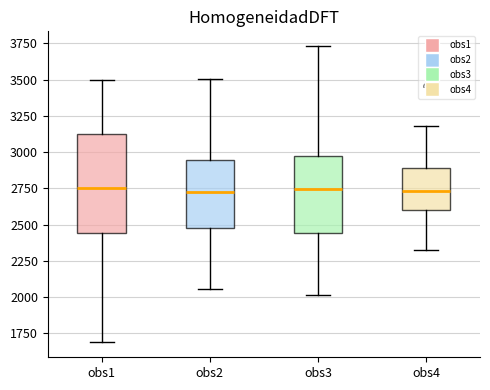

Where does the lower whisker of the box for obs3 end on the y-axis? The values are not printed on the chart, so give them approximately, as read against the axis.

2000